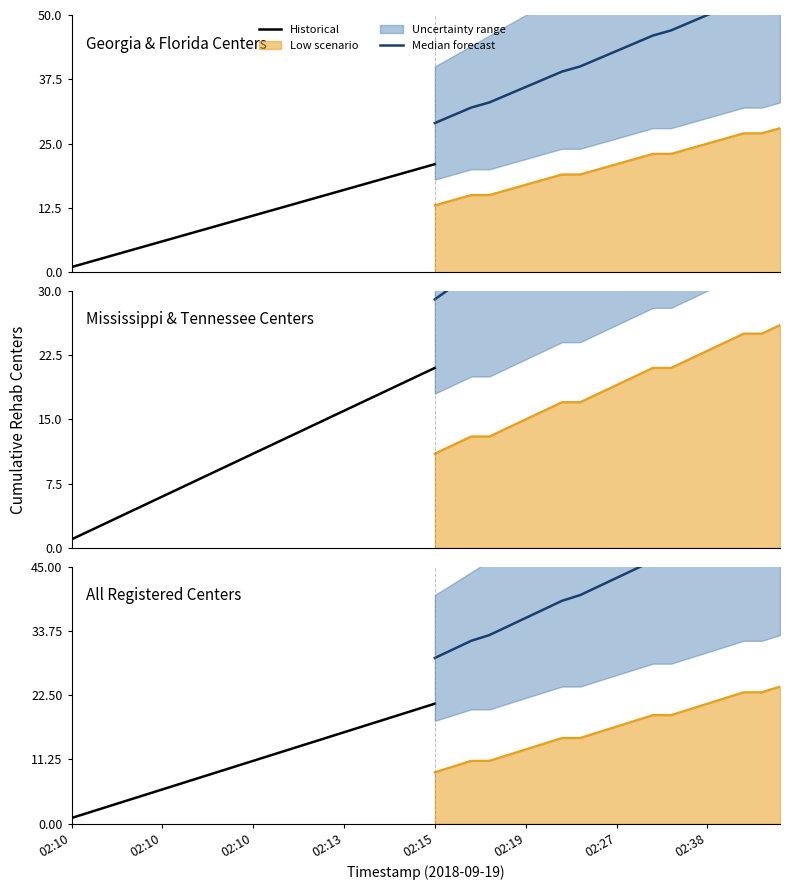

At which category is the sum across all series the highest?

2018-09-19 02:53:34